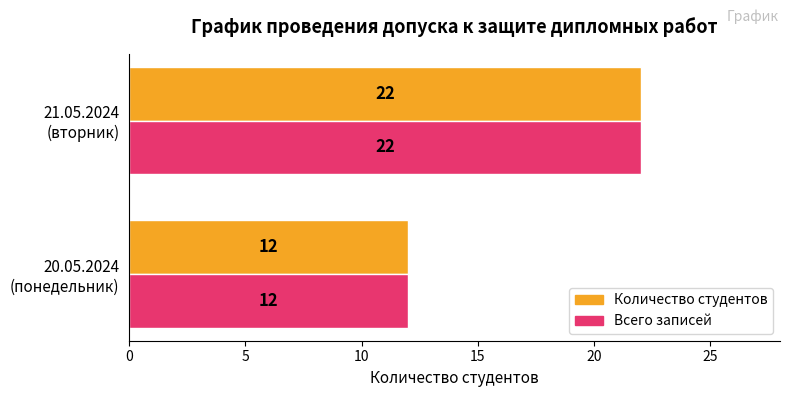

What is the greatest value displayed?

22